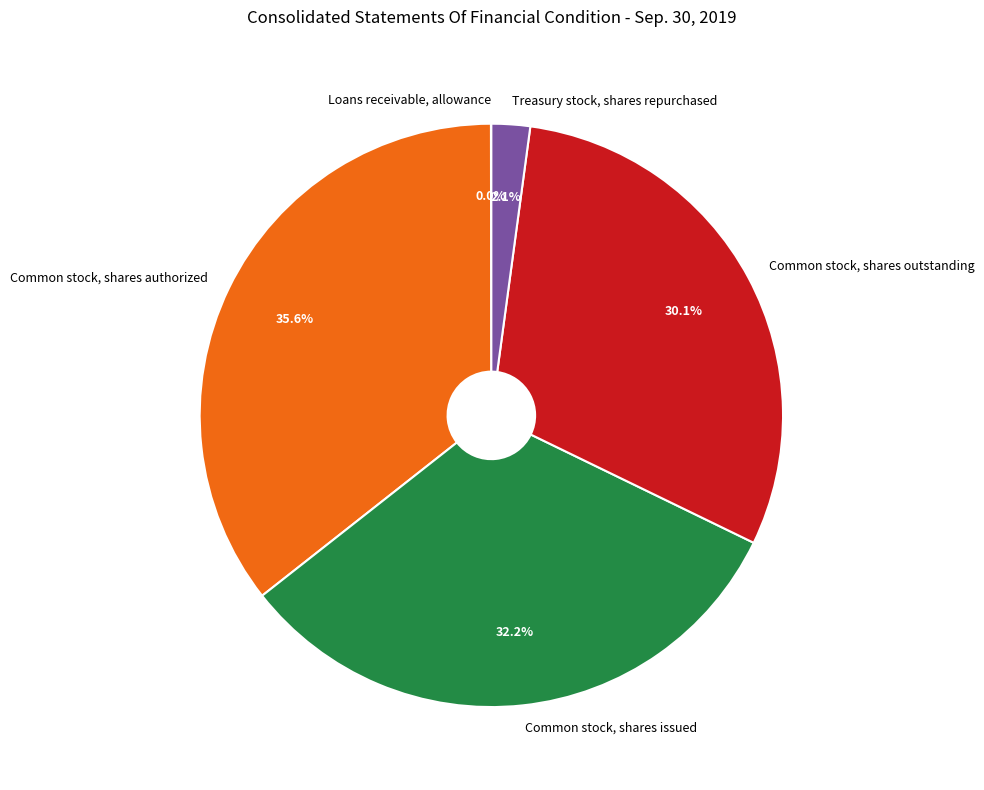

To the nearest percent, what is the difference between the Treasury stock, shares repurchased and Common stock, shares outstanding slice percentages?

28%